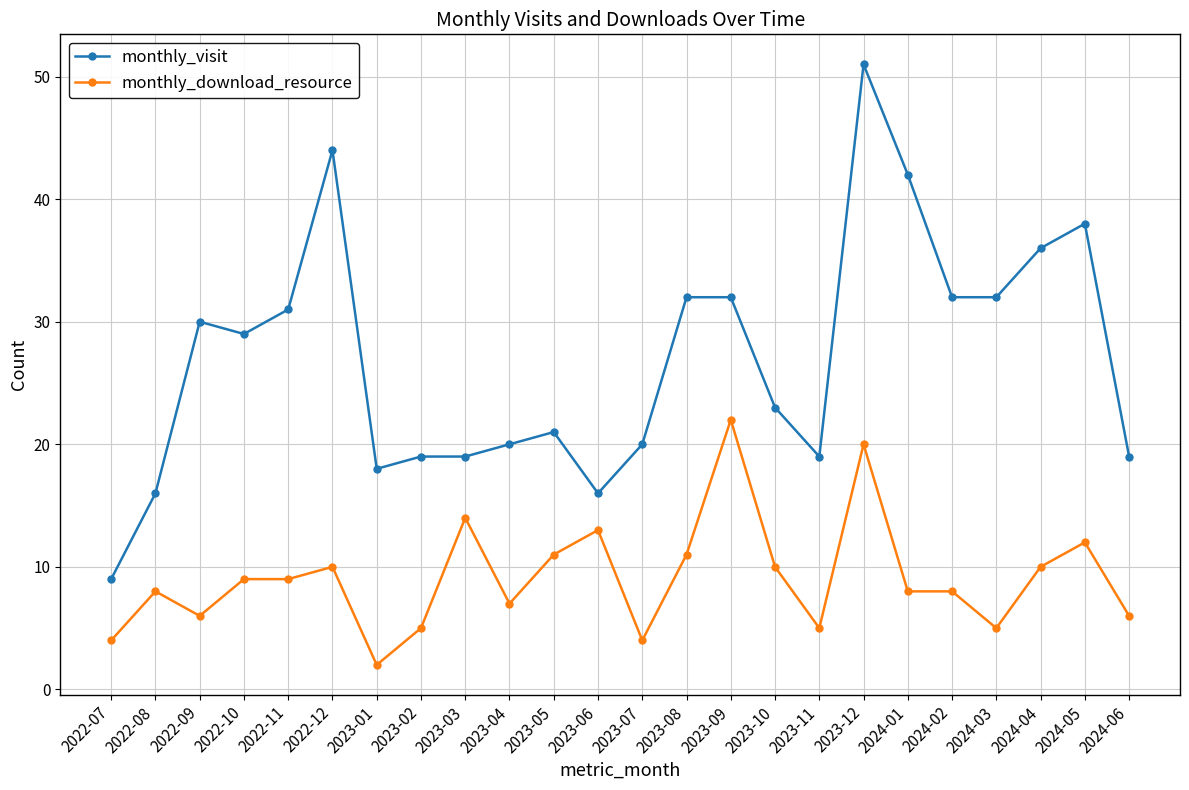

At which category is the sum across all series the highest?

2023-12